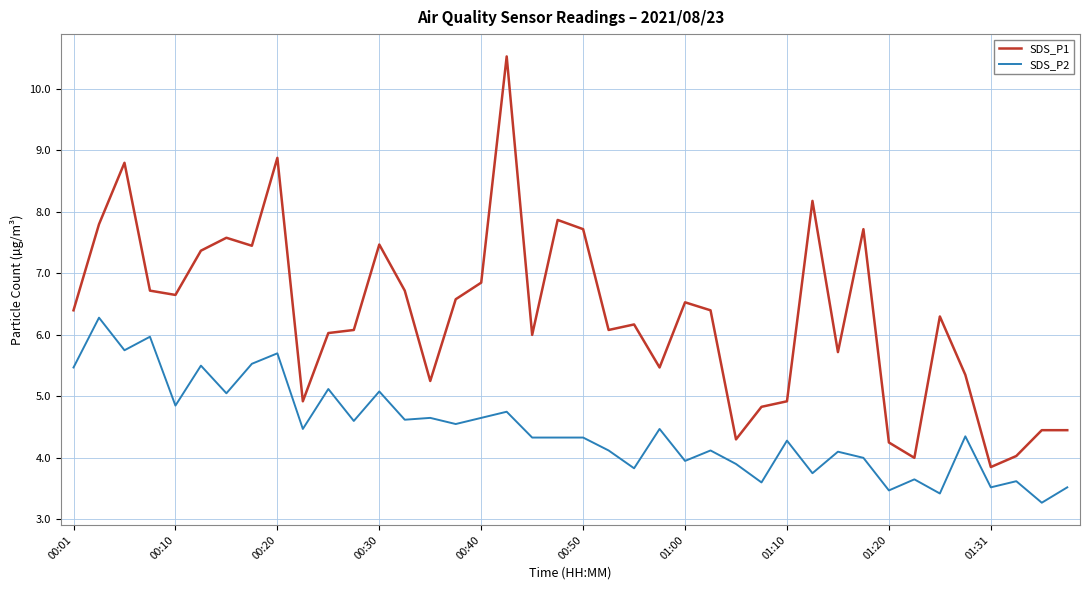

List the series in order of their peak value, highest first.

SDS_P1, SDS_P2